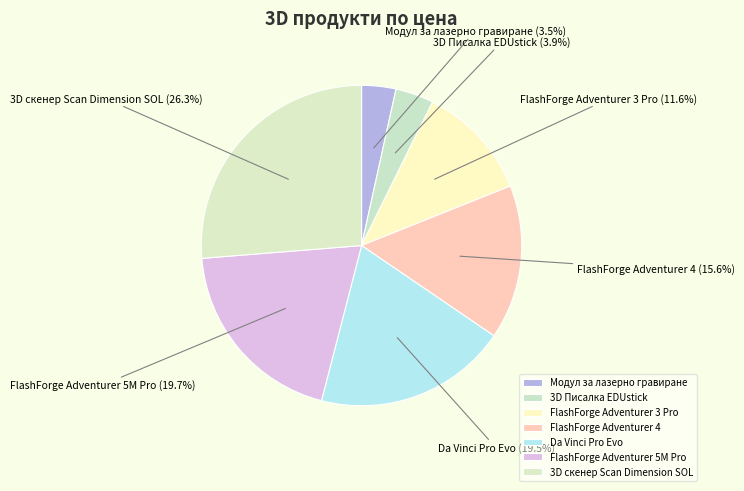

Combined, do Модул за лазерно гравиране and 3D скенер Scan Dimension SOL account for over 50%?

No